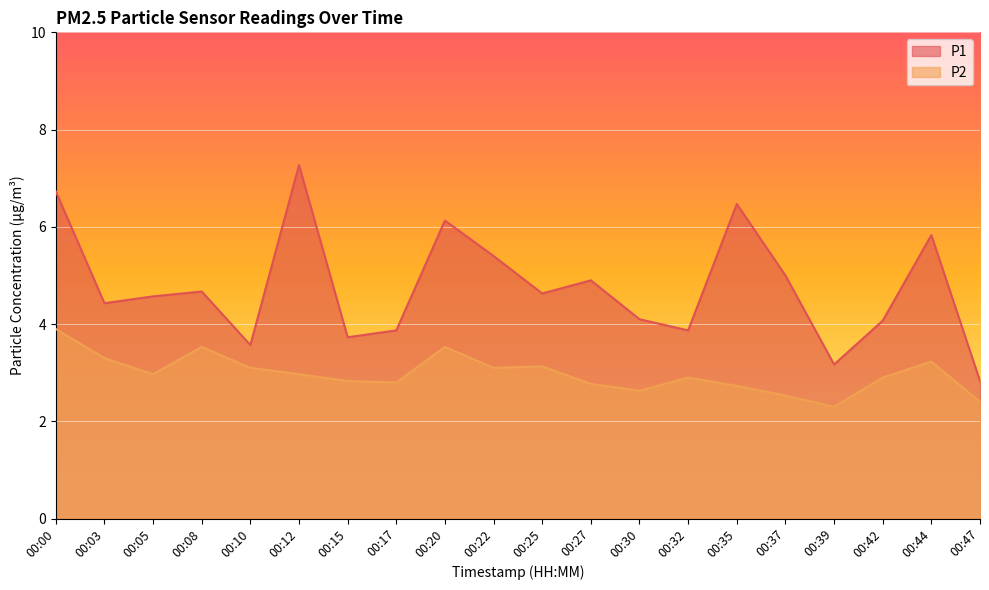

Is the value of P1 at 00:39 greater than the value of P2 at 00:08?

No